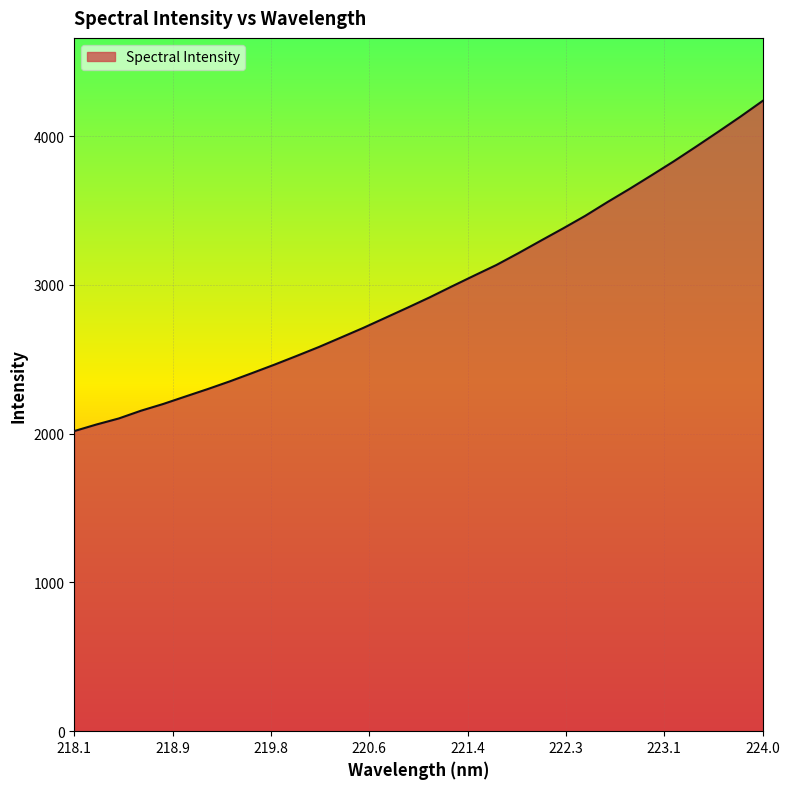

Does the chart have visible grid lines?

Yes